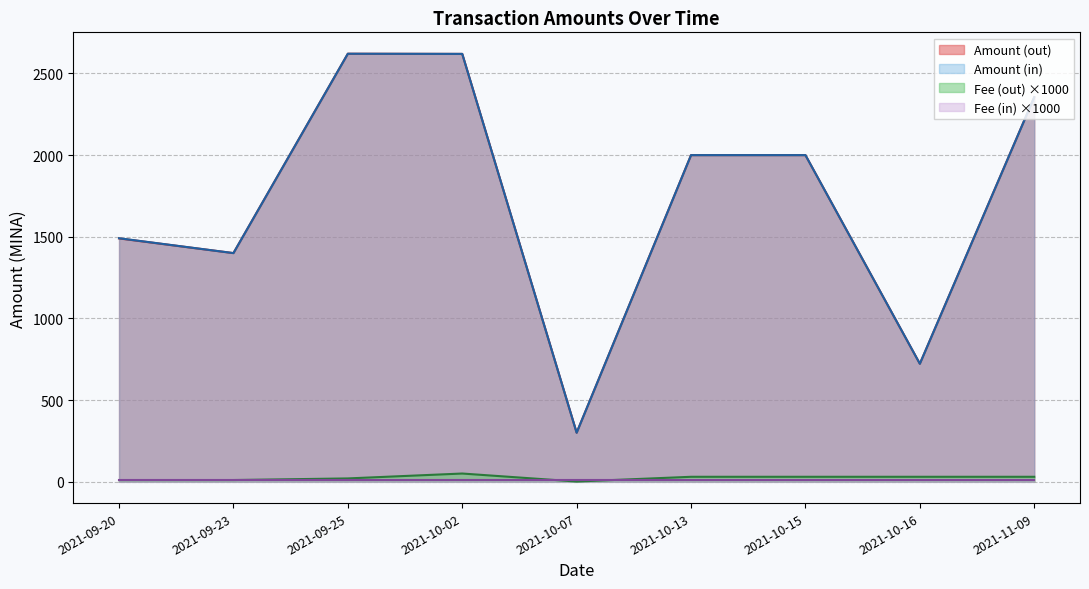

At how many categories does at least one series exceed 561?

8